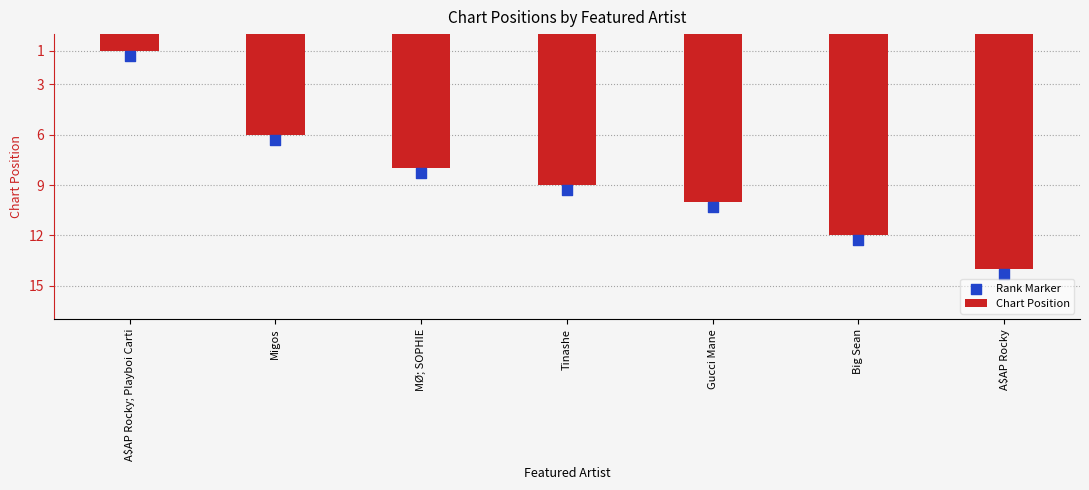

Is the value of Rank Marker at MØ; SOPHIE greater than the value of Chart Position at MØ; SOPHIE?

Yes